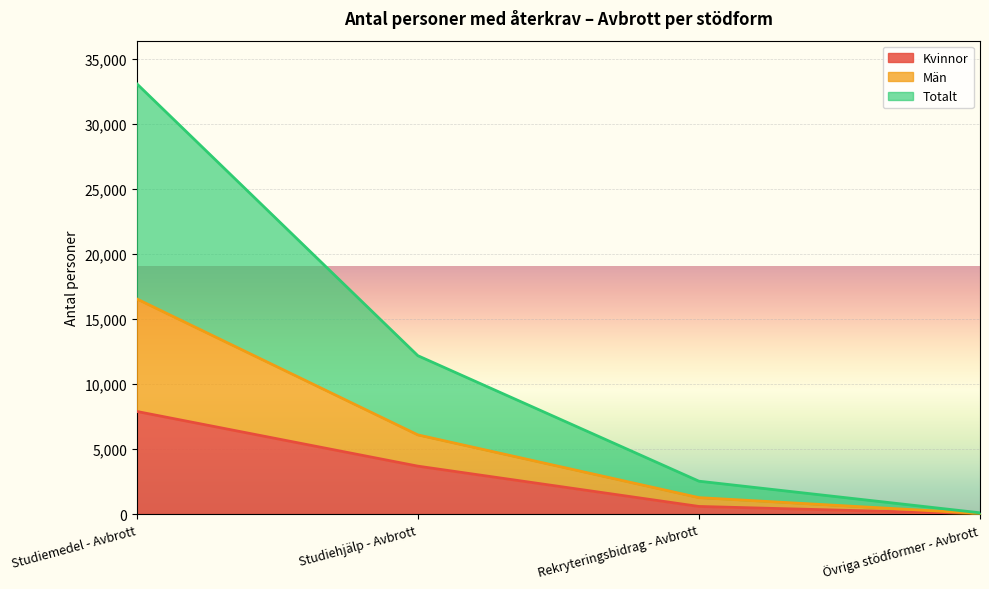

Where is Män nearest to the value 8291?

Studiehjälp - Avbrott